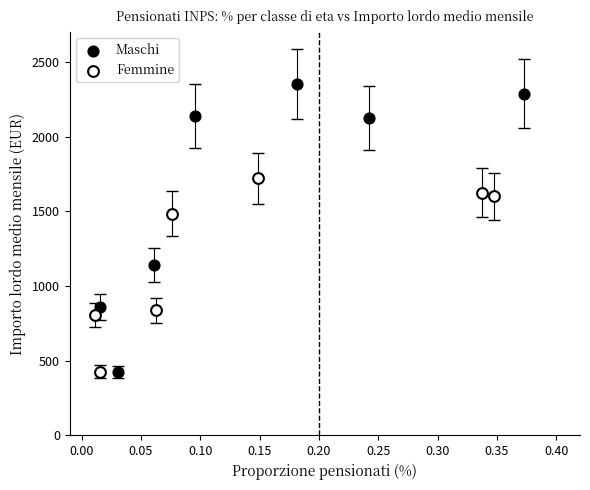

Which series reaches the maximum Y coordinate?

Maschi